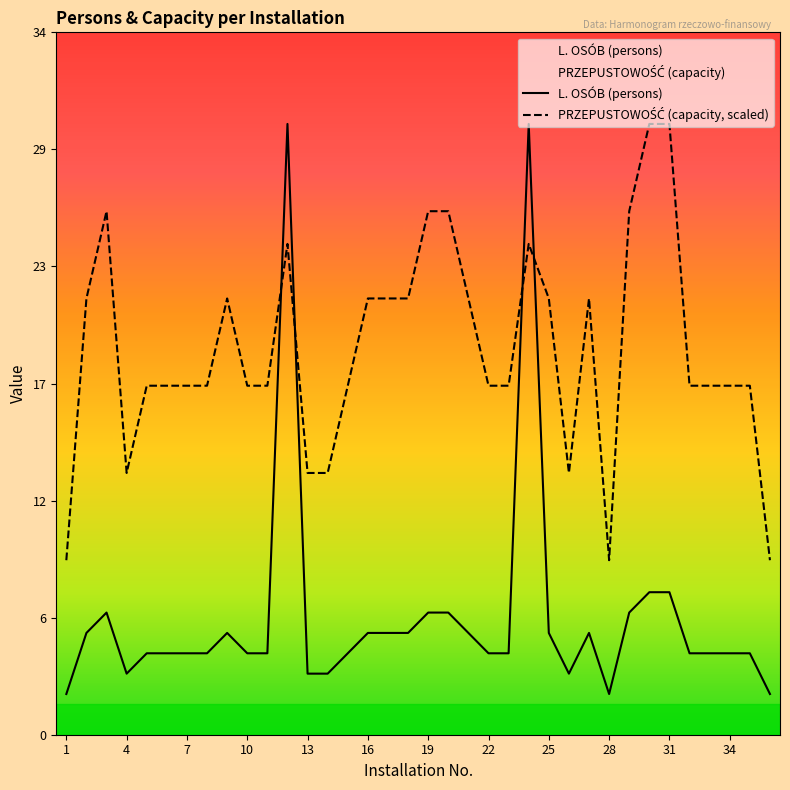

How many lines are shown in the chart?

2